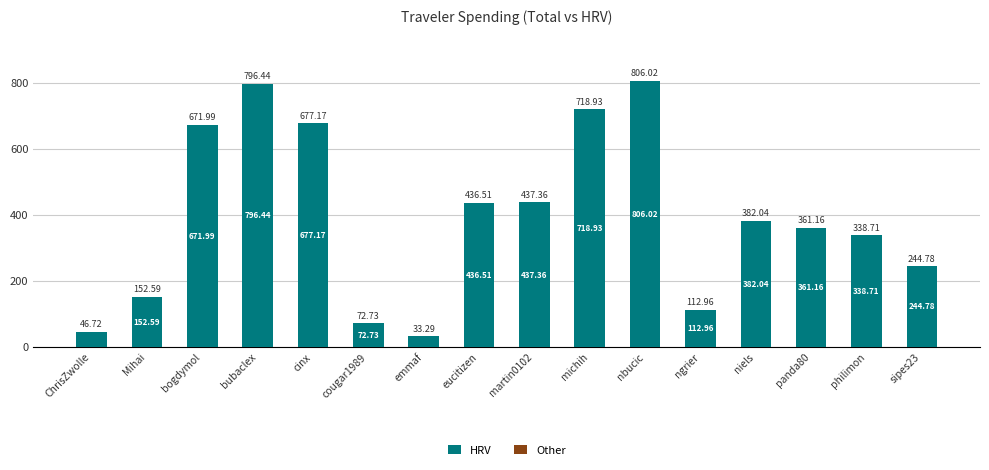

Rank the categories by value from lowest to highest.

emmaf, ChrisZwolle, cougar1989, ngrier, Mihai, sipes23, philimon, panda80, niels, eucitizen, martin0102, bogdymol, cinx, michih, bubaclex, nbucic